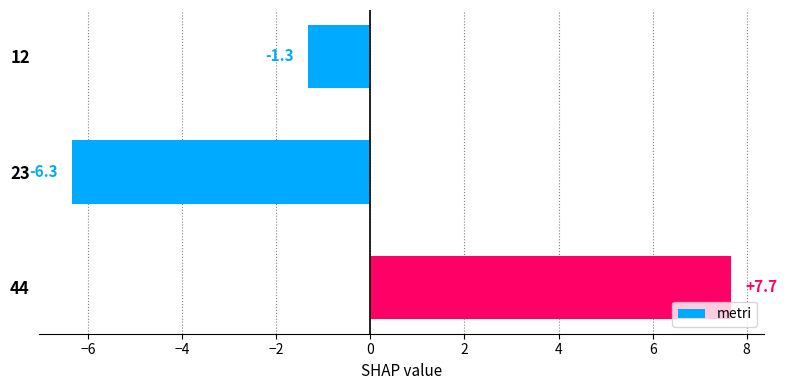

At which label is the value closest to 0?

12